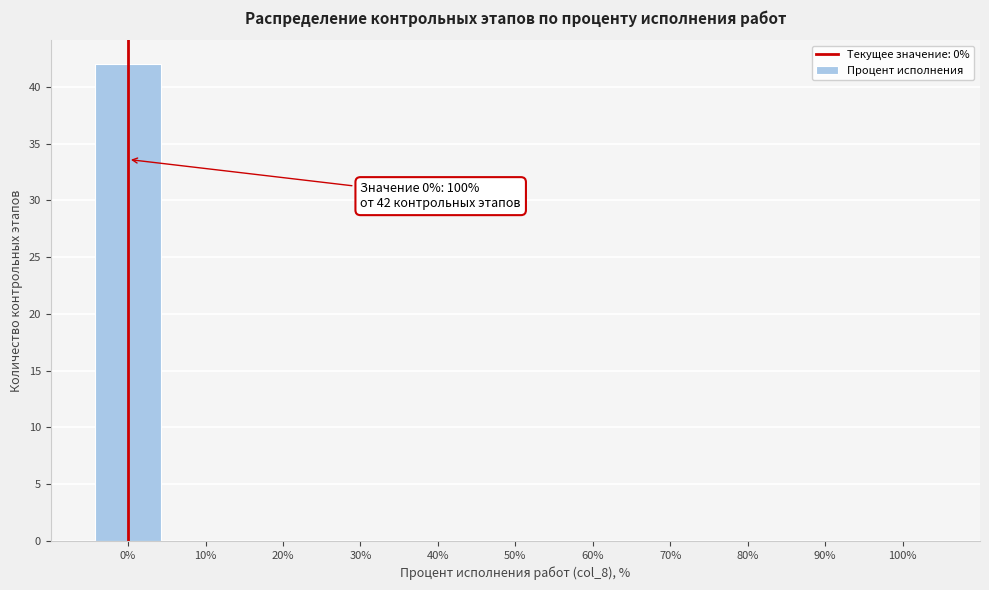

Which range on the x-axis has the tallest bar?

-5 to 5